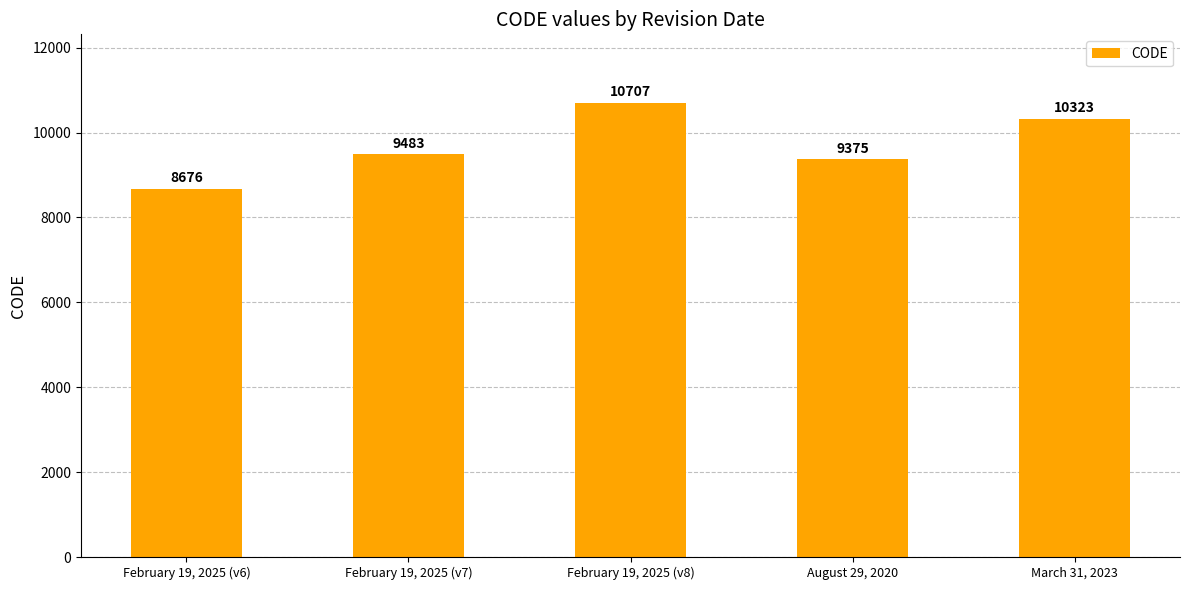

What is the change in value from February 19, 2025 (v7) to February 19, 2025 (v8)?

+1224